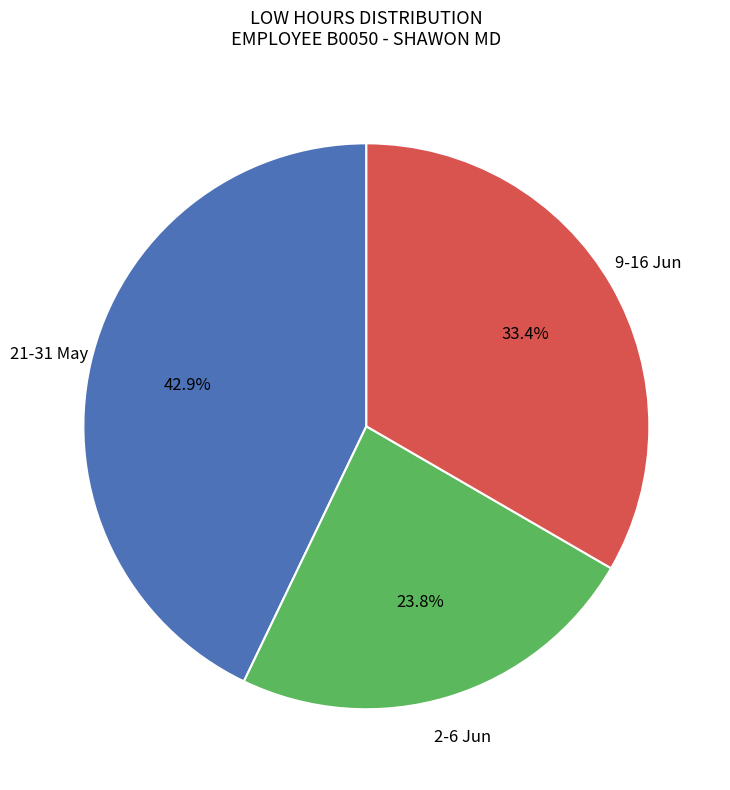

Is there a majority slice in this chart?

No